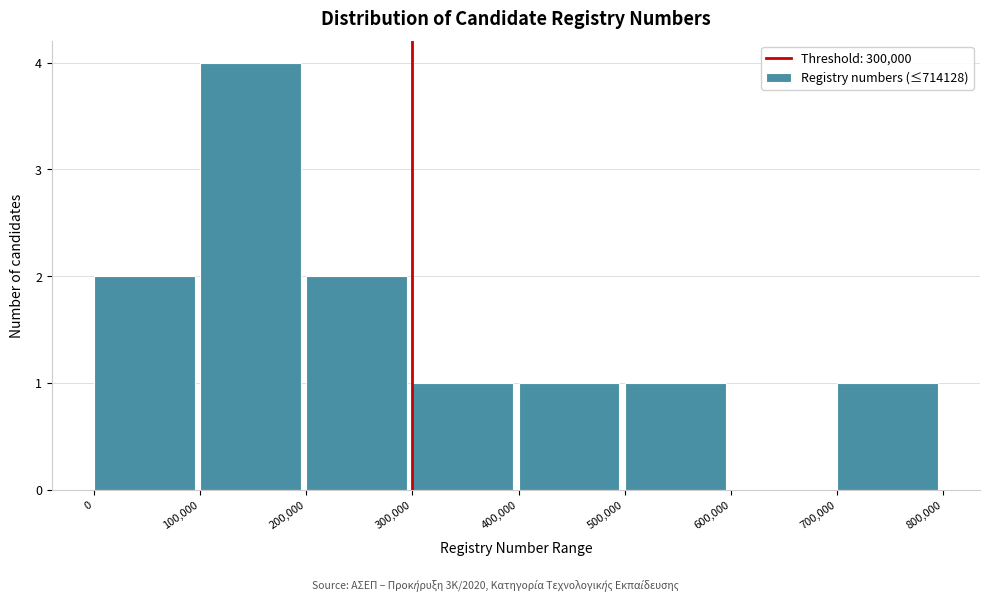

Reading left to right, list every bar in this chart as the range it spans on the x-axis followed by its height. The values are not printed on the chart, so give them approximately, as read against the axis.

0 to 100,000: 2
100,000 to 200,000: 4
200,000 to 300,000: 2
300,000 to 400,000: 1
400,000 to 500,000: 1
500,000 to 600,000: 1
600,000 to 700,000: 0
700,000 to 800,000: 1